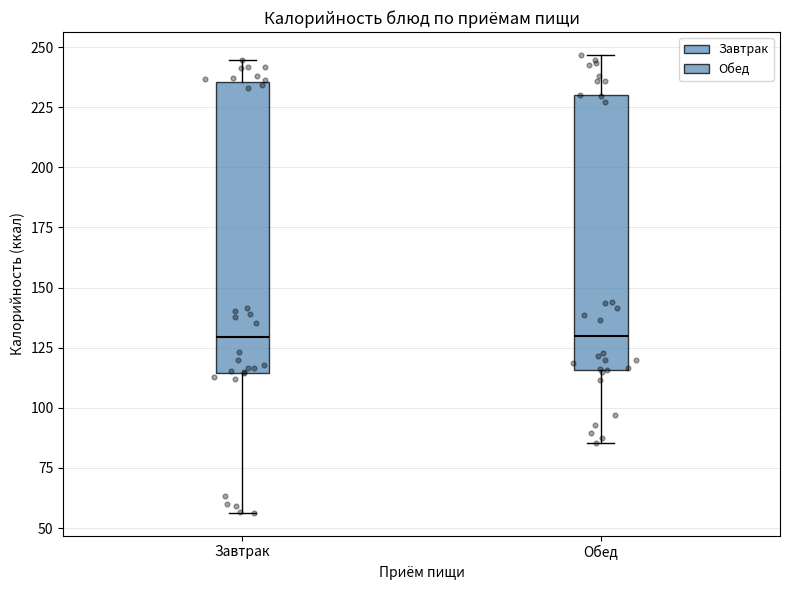

Reading left to right, read every box against the y-axis: the position of its median line, the range the box covers, and the ends of its whiskers. The values are not printed on the chart, so give them approximately, as read against the axis.

Завтрак: median 130, box 115 to 235, whiskers 55 to 245
Обед: median 130, box 115 to 230, whiskers 85 to 245